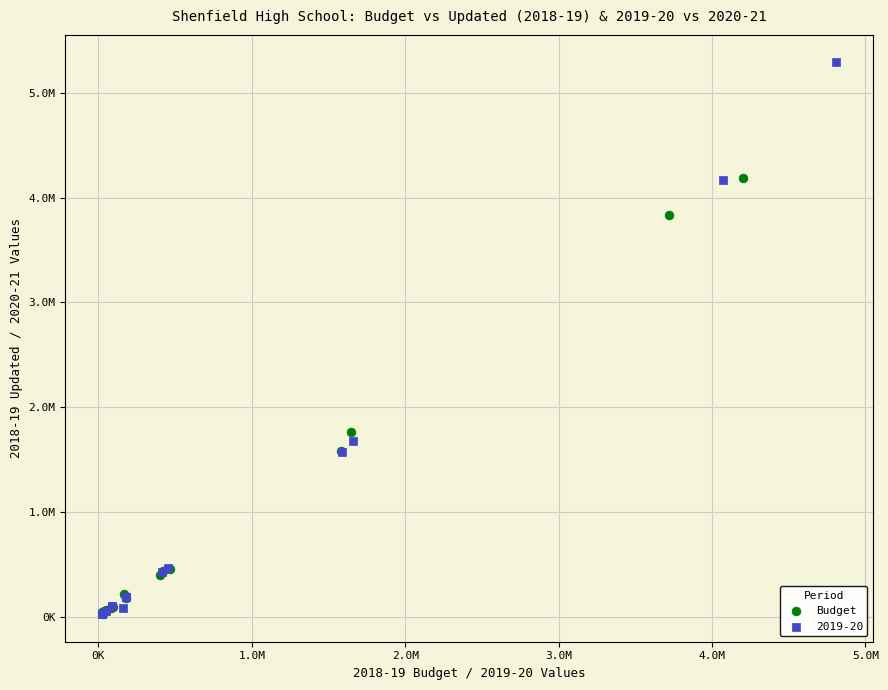

What are all the series names shown in the legend?

Budget, 2019-20